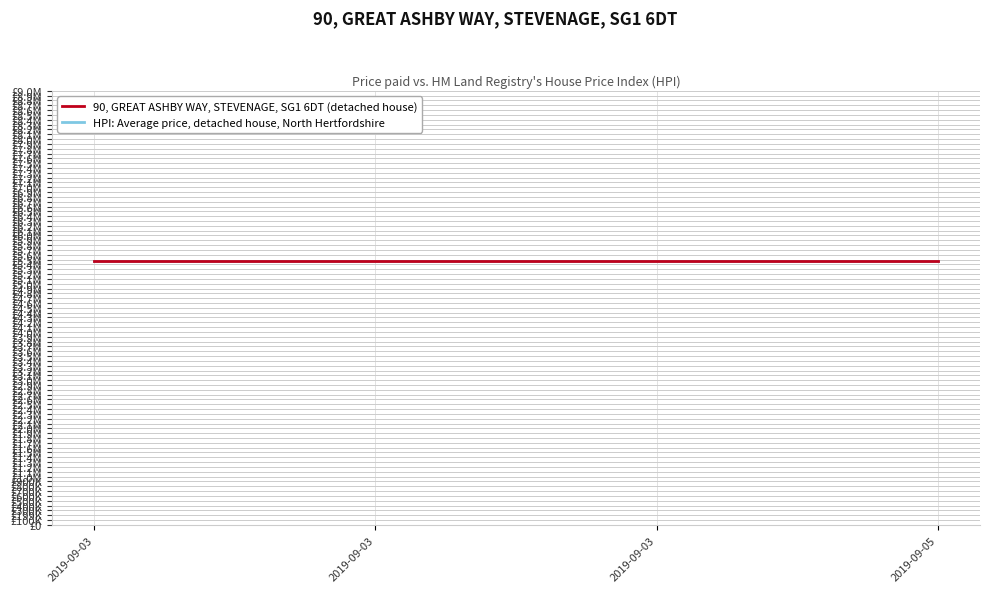

Which category has the highest value across all series?

2019-09-05